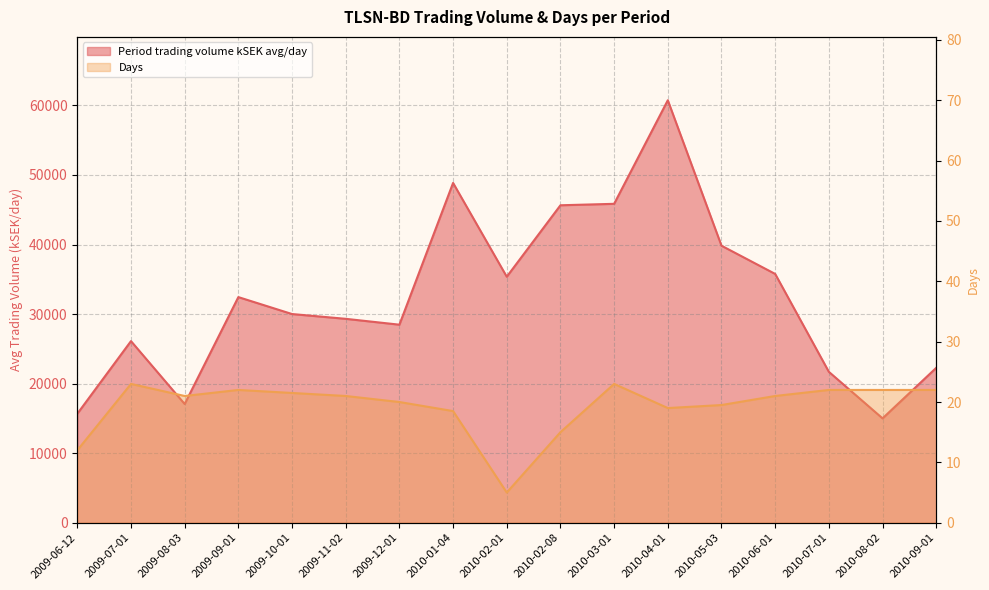

Reading right to left, transcribe all the data shown in this chart.

Period trading volume kSEK avg/day: 2010-09-01=22269.2	2010-08-02=15005.3	2010-07-01=21697.4	2010-06-01=35773.6	2010-05-03=39831.5	2010-04-01=60745.4	2010-03-01=45854.6	2010-02-08=45646.6	2010-02-01=35370.7	2010-01-04=48858.2	2009-12-01=28476.3	2009-11-02=29318.9	2009-10-01=30007.1	2009-09-01=32441.8	2009-08-03=17070.3	2009-07-01=26114.8	2009-06-12=15668.4
Days: 2010-09-01=22.0	2010-08-02=22.0	2010-07-01=22.0	2010-06-01=21.0	2010-05-03=19.5	2010-04-01=19.0	2010-03-01=23.0	2010-02-08=15.0	2010-02-01=5.0	2010-01-04=18.5	2009-12-01=20.0	2009-11-02=21.0	2009-10-01=21.5	2009-09-01=22.0	2009-08-03=21.0	2009-07-01=23.0	2009-06-12=12.0